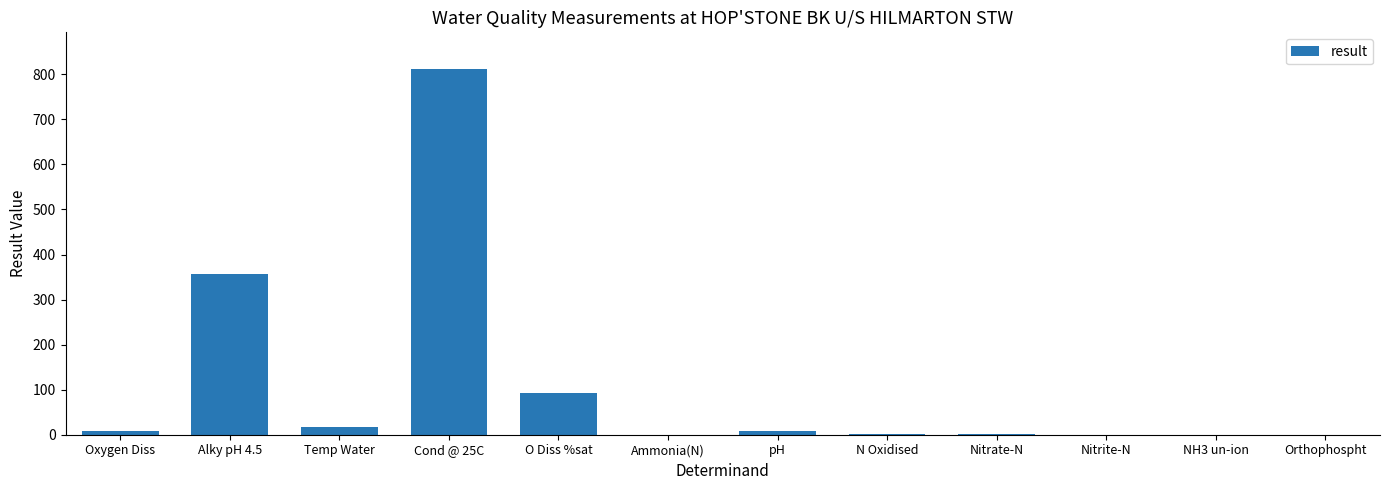

What is the approximate value at Orthophospht?

0.1